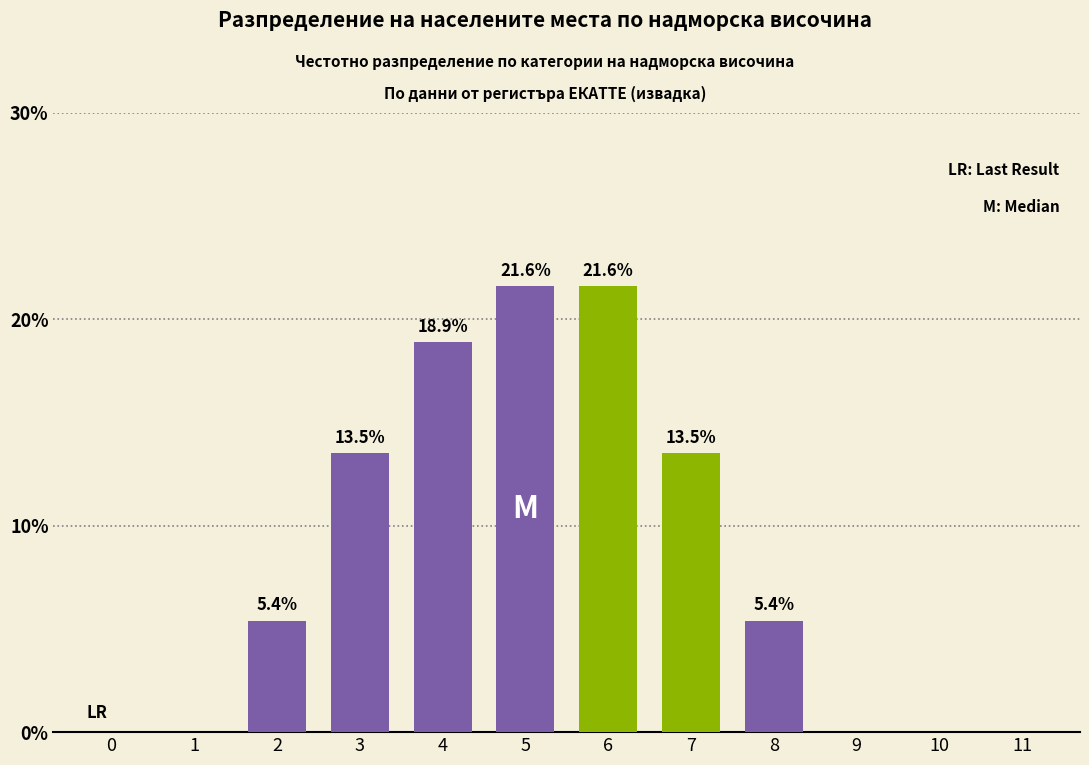

Reading right to left, transcribe all the data shown in this chart.

11=0.0	10=0.0	9=0.0	8=5.4	7=13.5	6=21.6	5=21.6	4=18.9	3=13.5	2=5.4	1=0.0	0=0.0